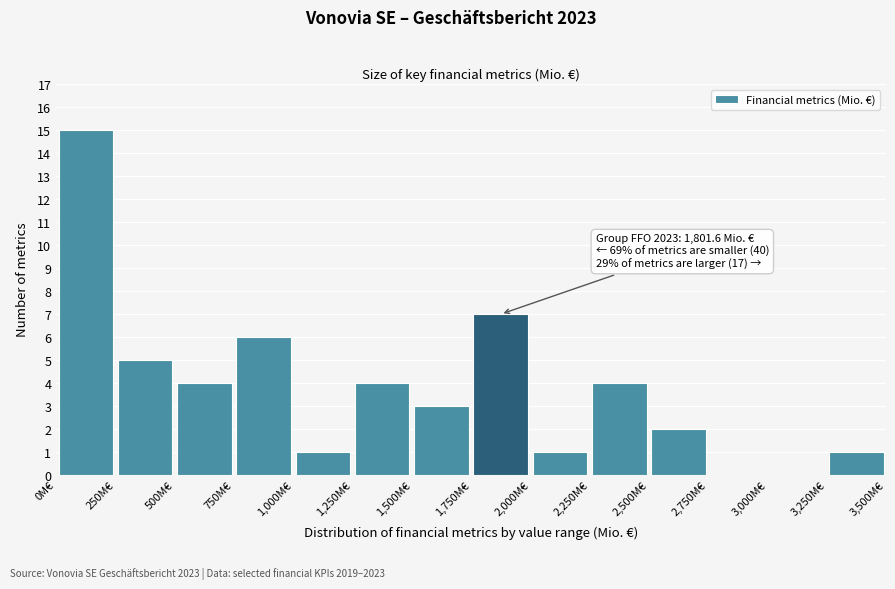

Which range on the x-axis has the tallest bar?

0 to 250